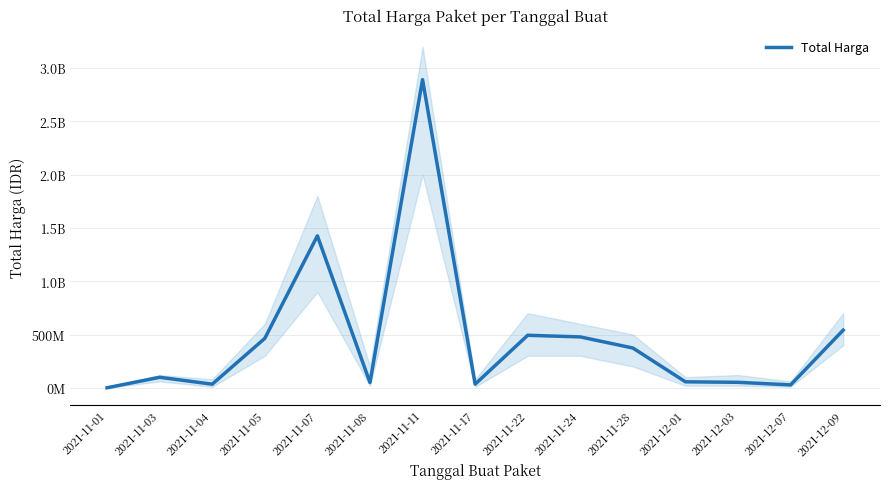

Reading right to left, what are all the values shown in this chart?

2021-12-09=541071000	2021-12-07=27412000	2021-12-03=51601000	2021-12-01=56152800	2021-11-28=373404000	2021-11-24=477600000	2021-11-22=493000000	2021-11-17=34292000	2021-11-11=2892122000	2021-11-08=49730040	2021-11-07=1425867900	2021-11-05=464002100	2021-11-04=34000000	2021-11-03=98772570	2021-11-01=333600